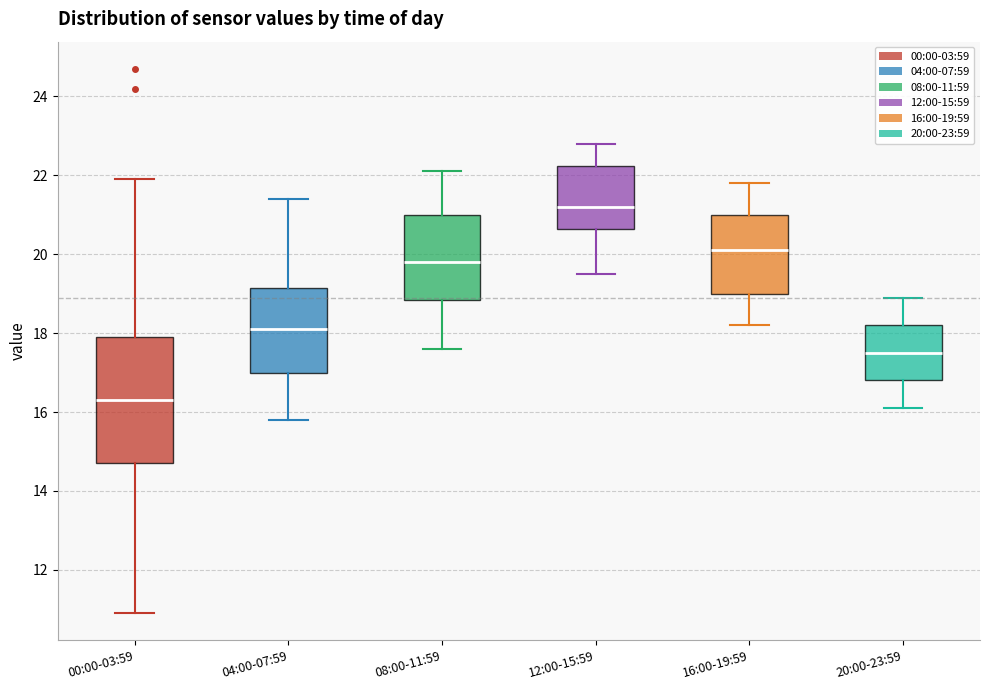

Which box has the lowest median line?

00:00-03:59